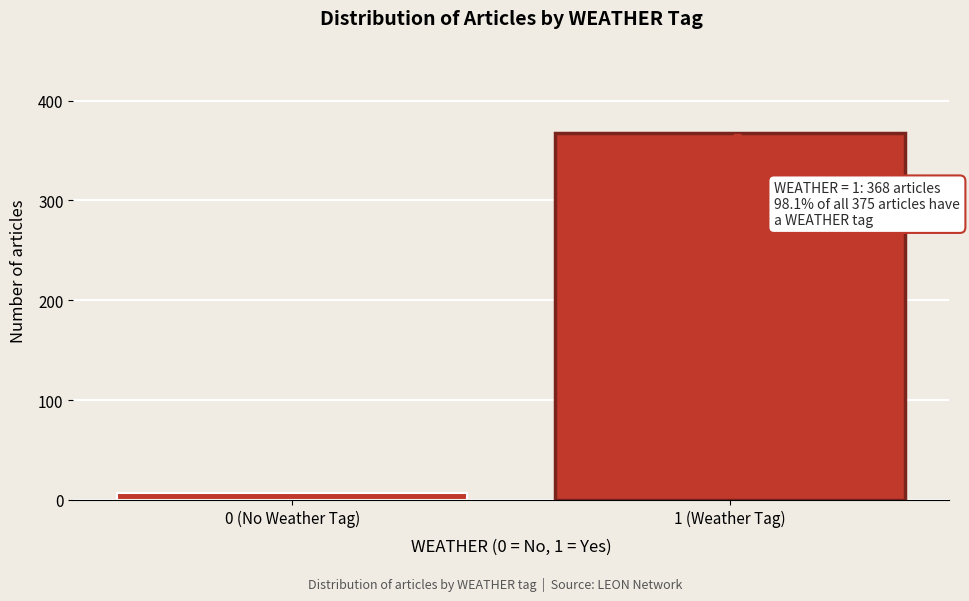

Reading left to right, what are all the values shown in this chart?

0 (No Weather Tag)=7	1 (Weather Tag)=368